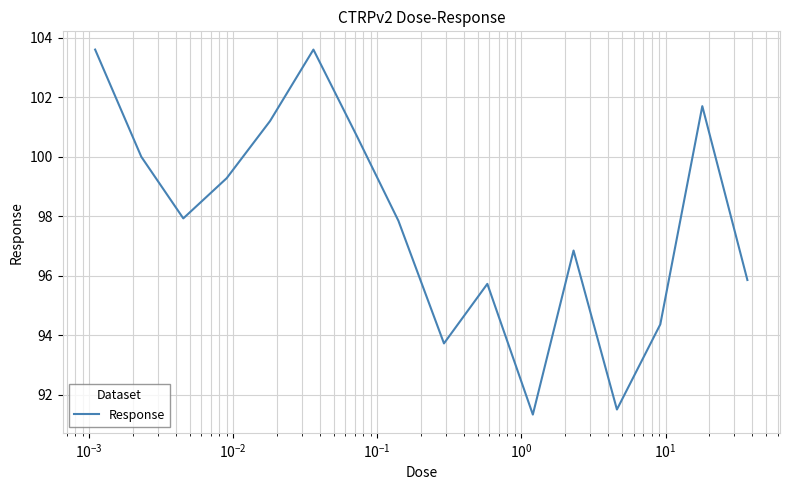

What is the difference between the maximum and minimum values?

12.3